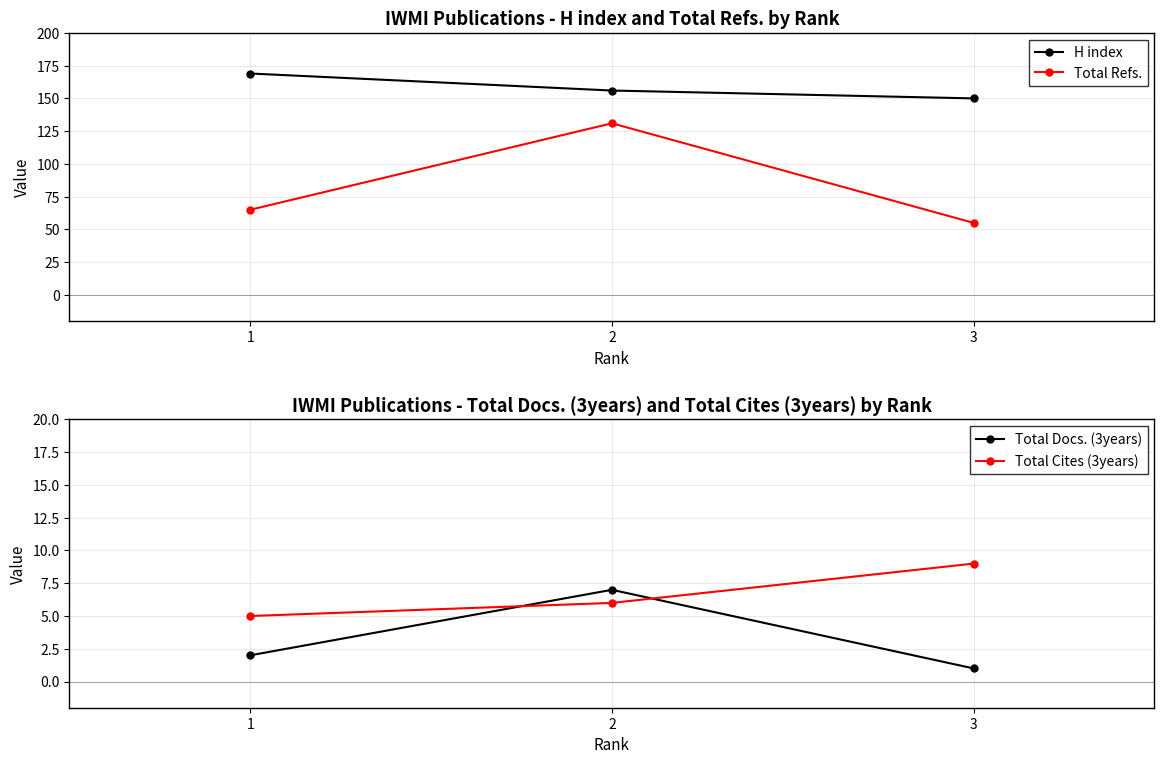

Which series has the widest spread of values?

Total Refs.